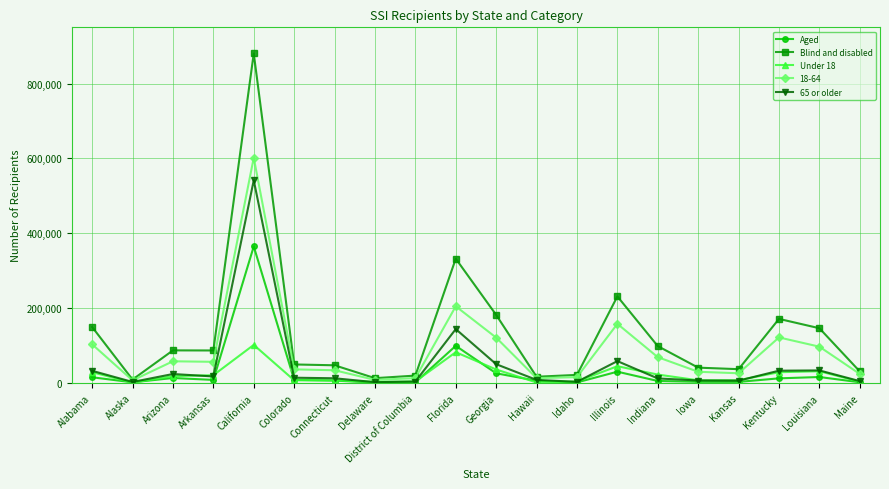

How many lines are shown in the chart?

5